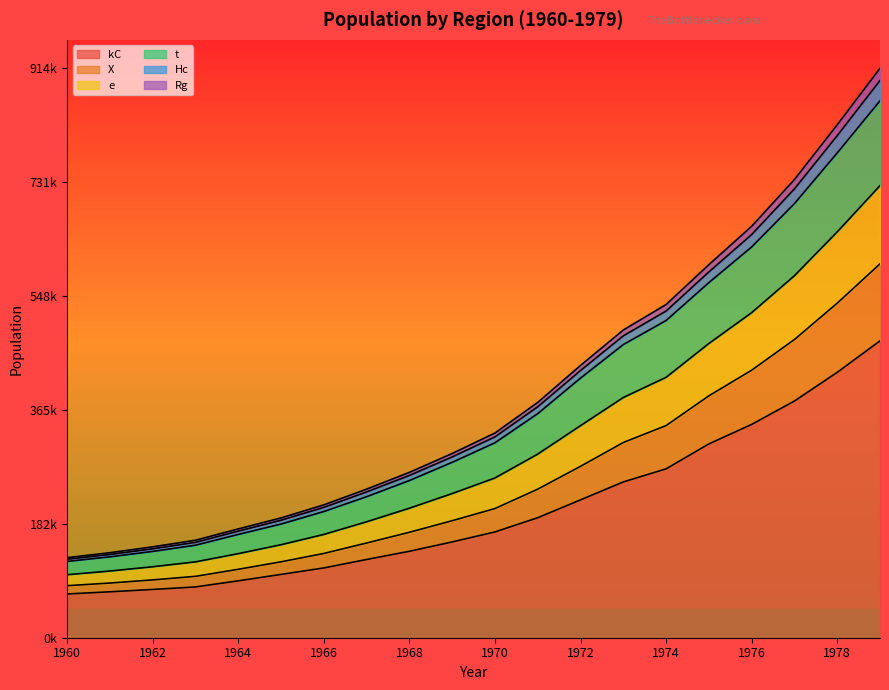

Which category has the lowest value across all series?

1960